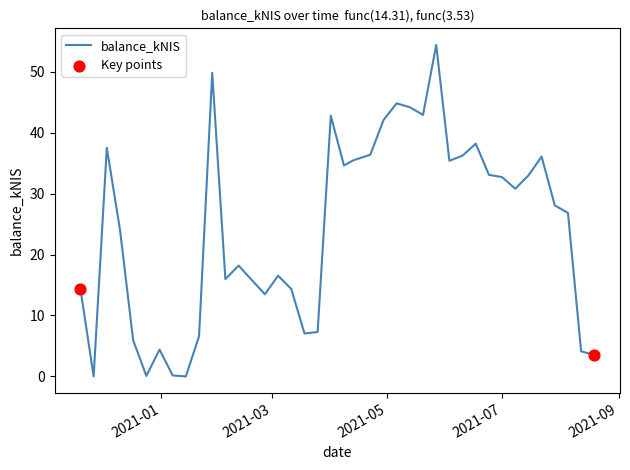

What is the maximum value shown in the chart?

54.4